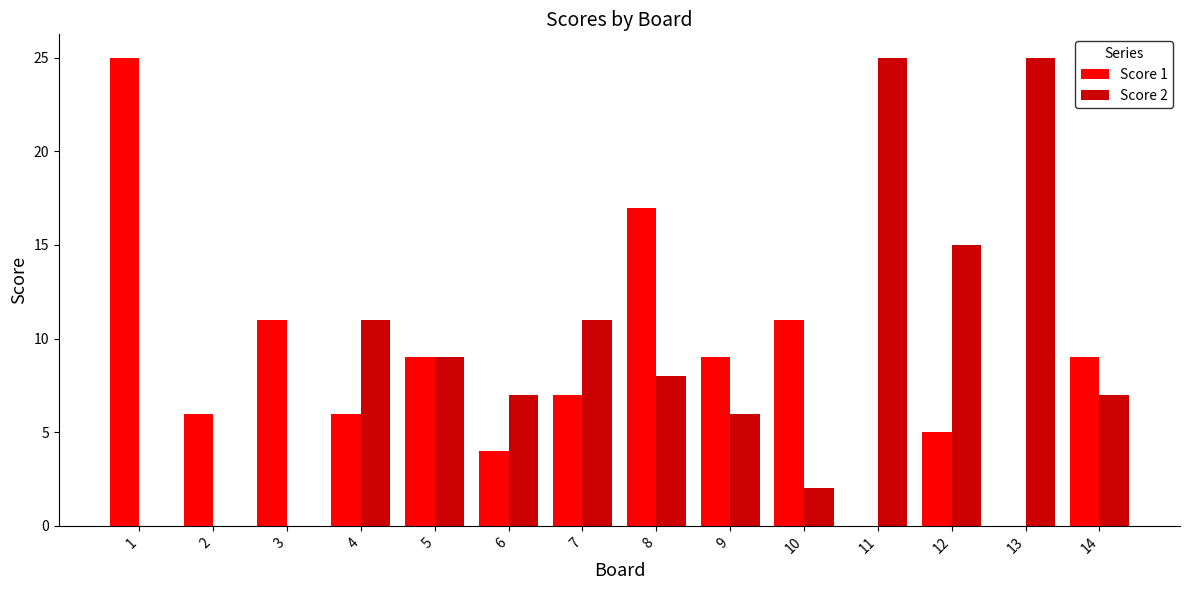

Which category has the highest value in the Score 1 series?

1